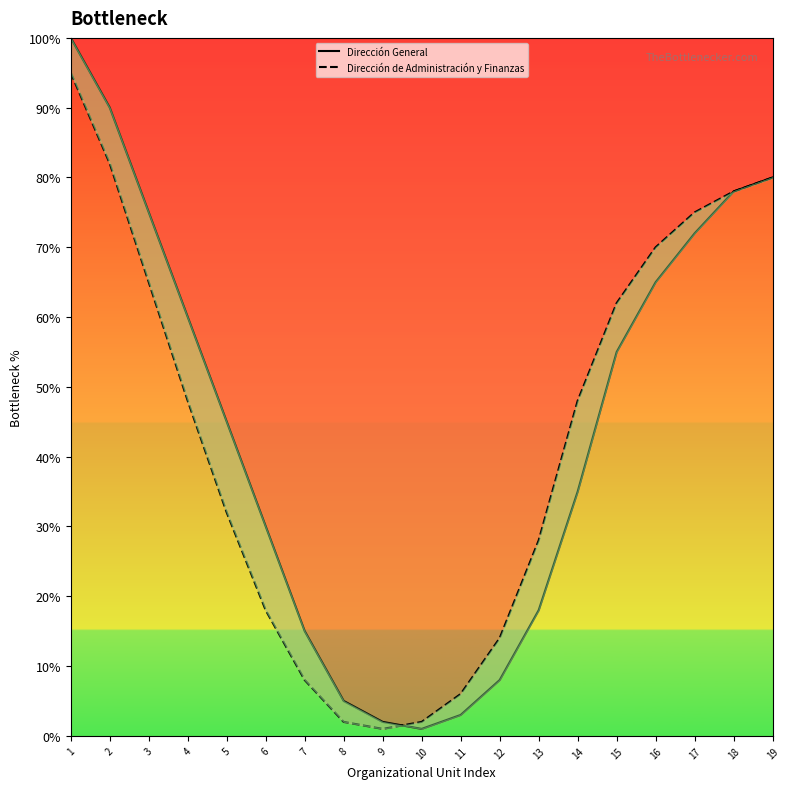

Reading right to left, extract all data points from this chart.

Dirección General: 80	78	72	65	55	35	18	8	3	1	2	5	15	30	45	60	75	90	100
Dirección de Administración y Finanzas: 80	78	75	70	62	48	28	14	6	2	1	2	8	18	32	48	65	82	95